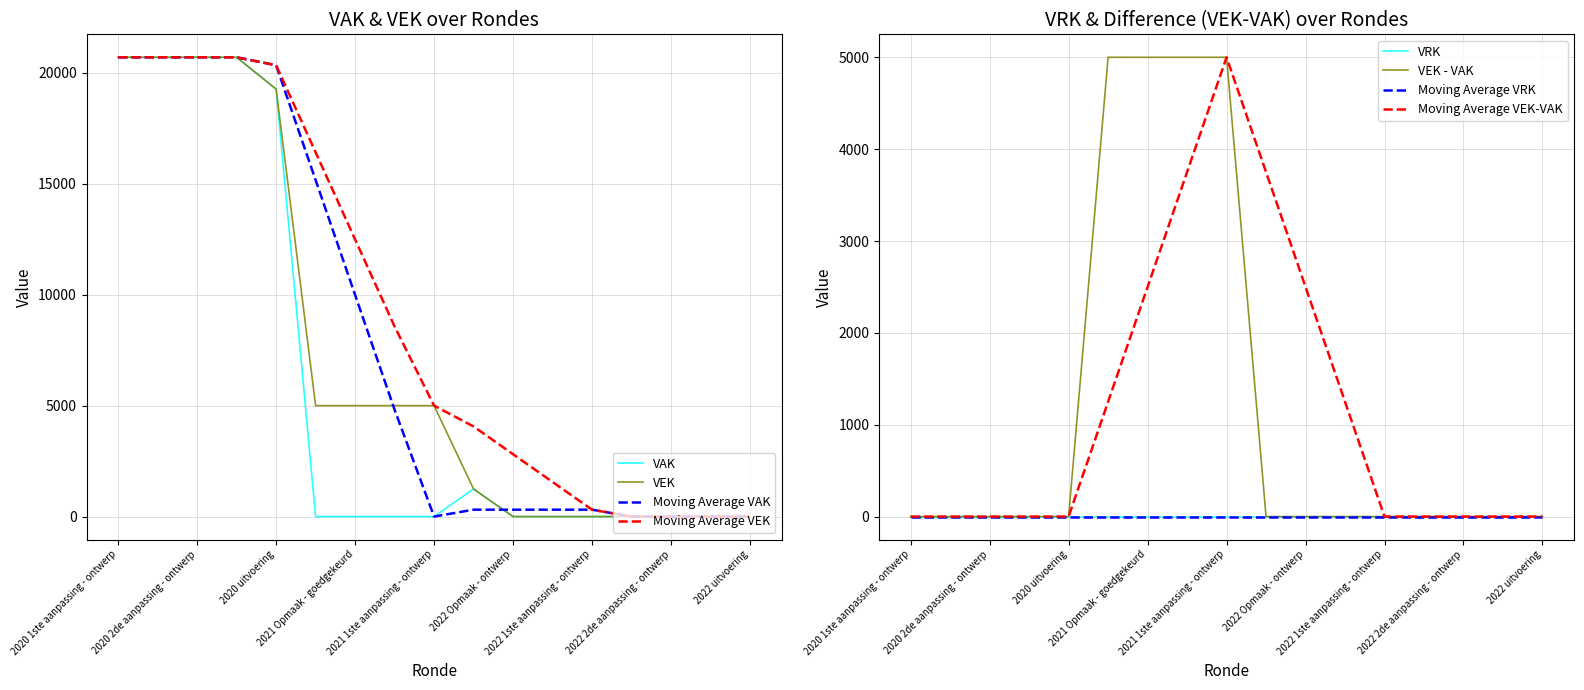

What is the maximum value for VAK?

20700.0